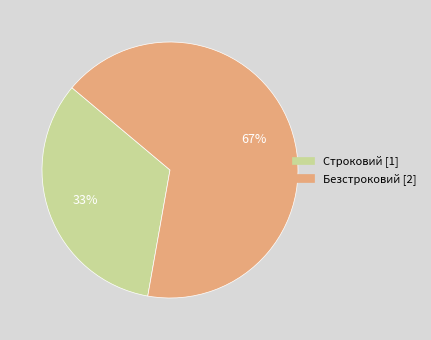

What is the largest slice in the pie chart?

Безстроковий